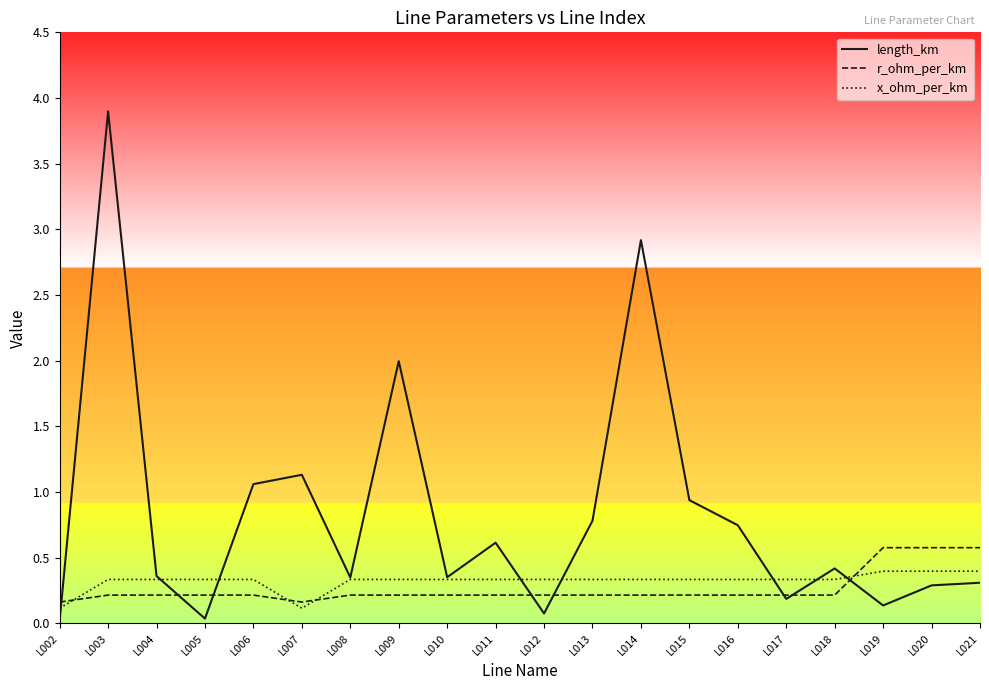

Is this an area chart (filled region under the line)?

No